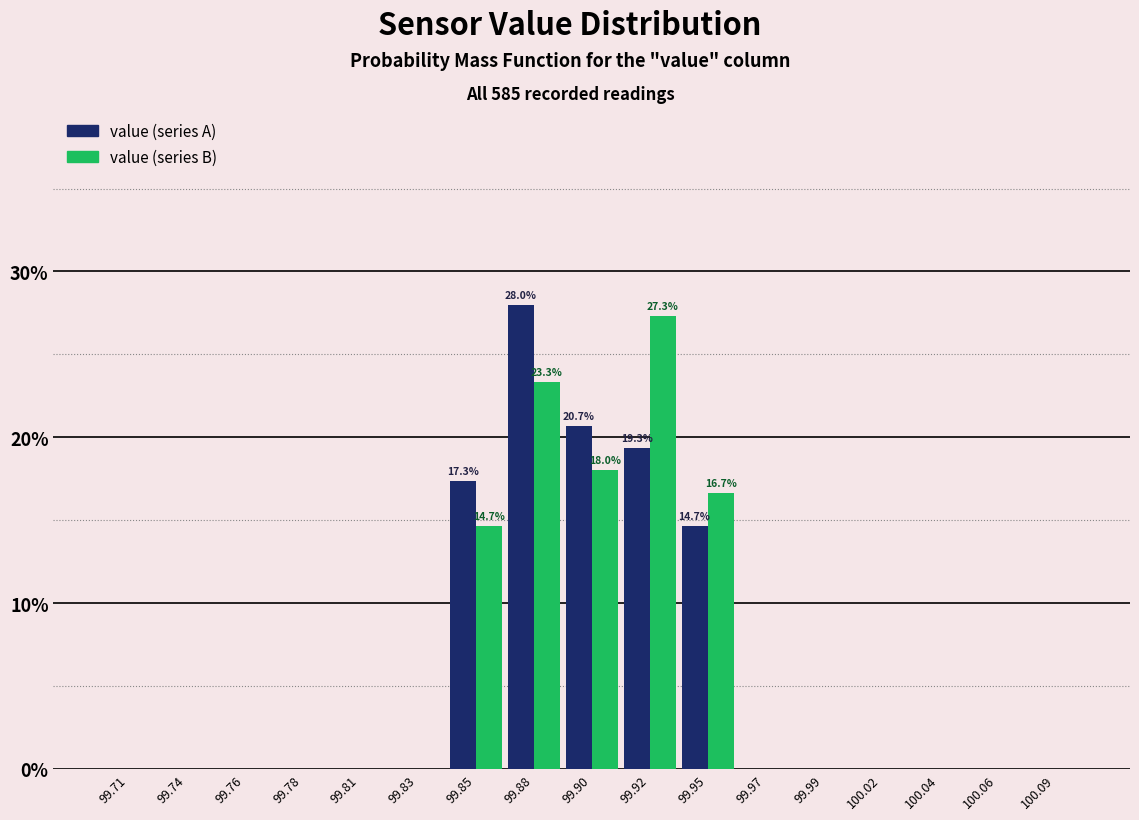

Is the value of value (series B) at 100.06 greater than the value of value (series A) at 99.92?

No